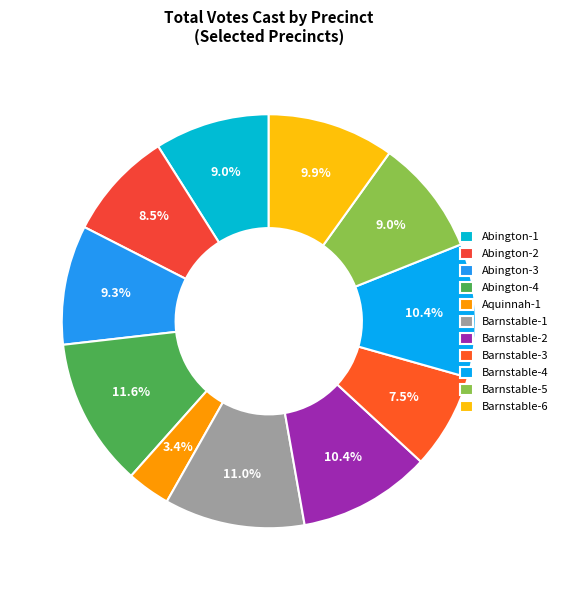

Does Abington-1 represent more than half of the total?

No